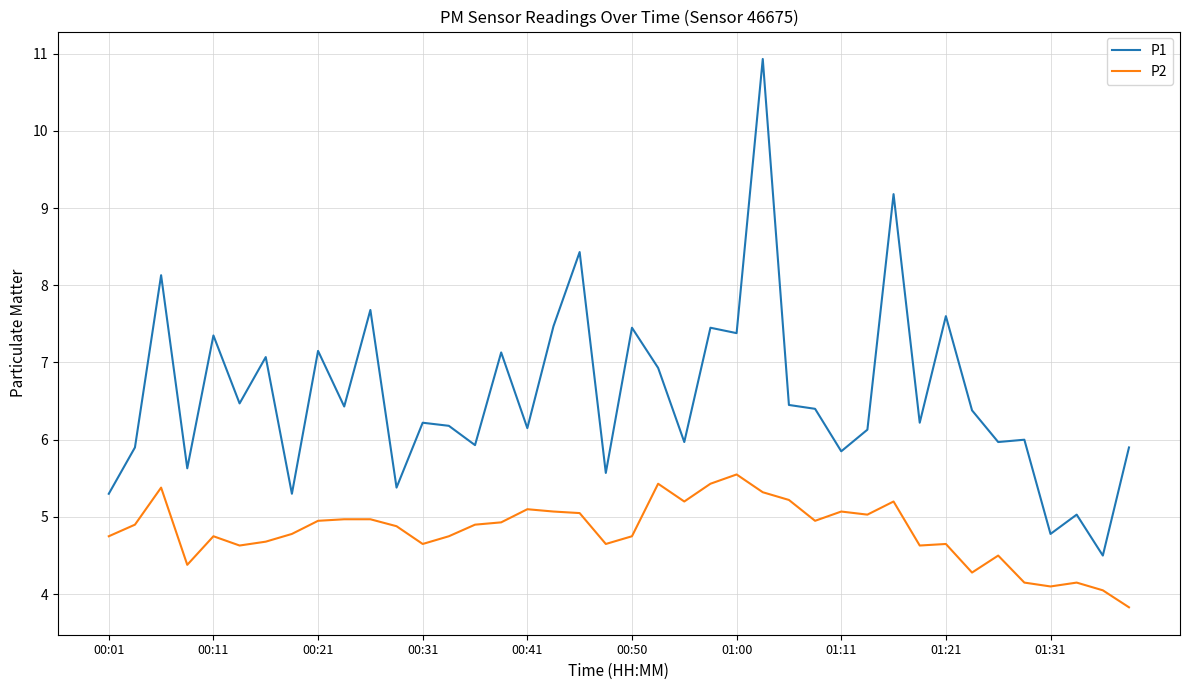

Which series has the largest total across all categories?

P1